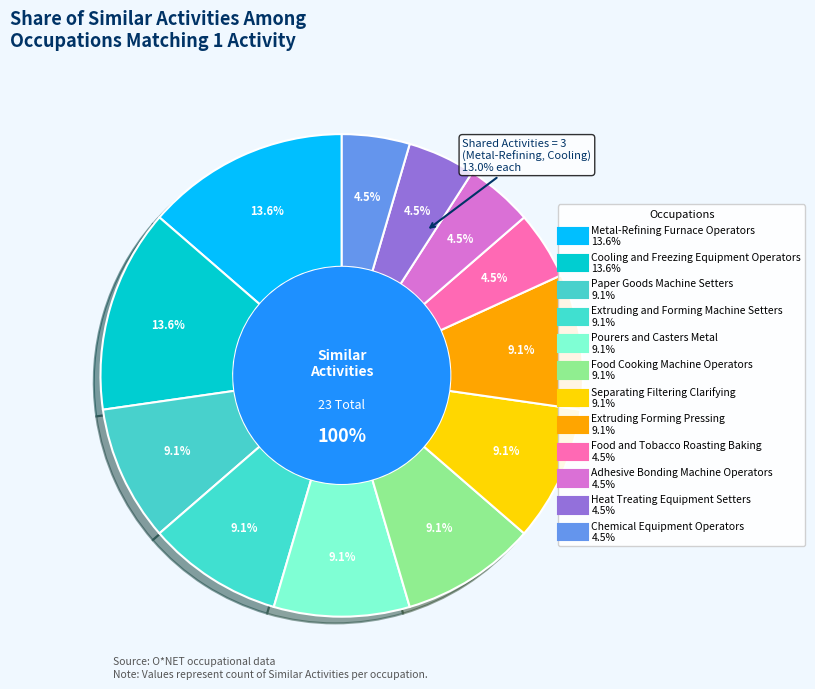

Count the number of slices in the pie.

12